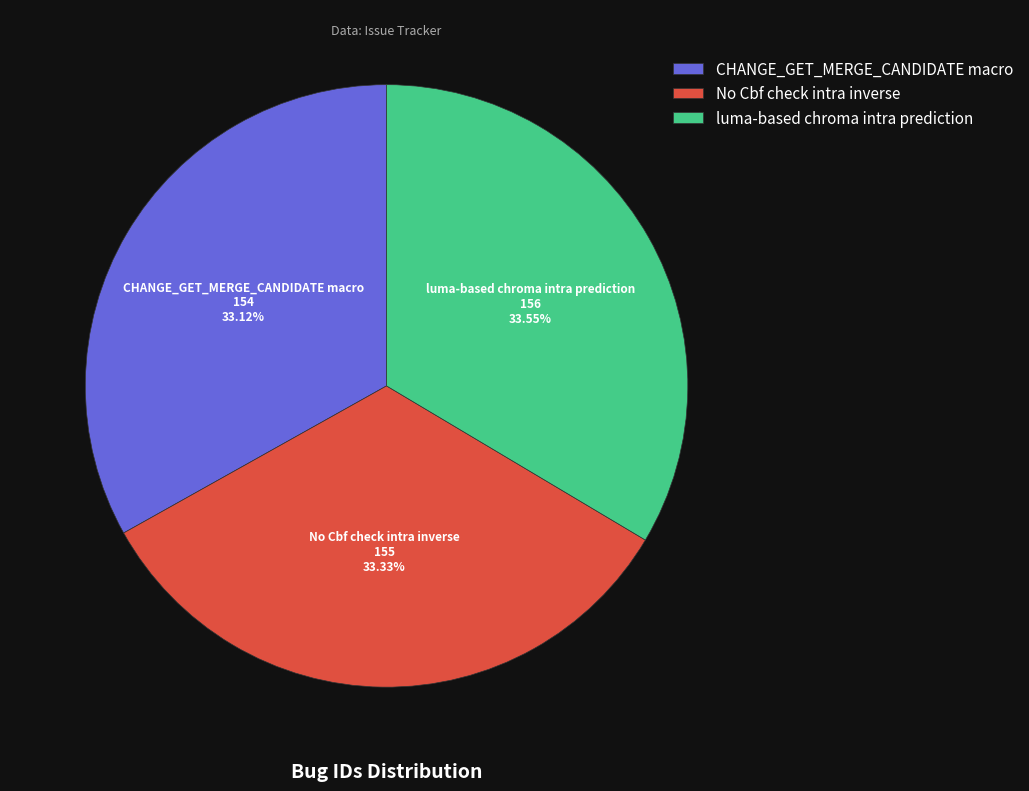

Approximately how many times larger is the value at luma-based chroma intra prediction compared to CHANGE_GET_MERGE_CANDIDATE macro?

1.0